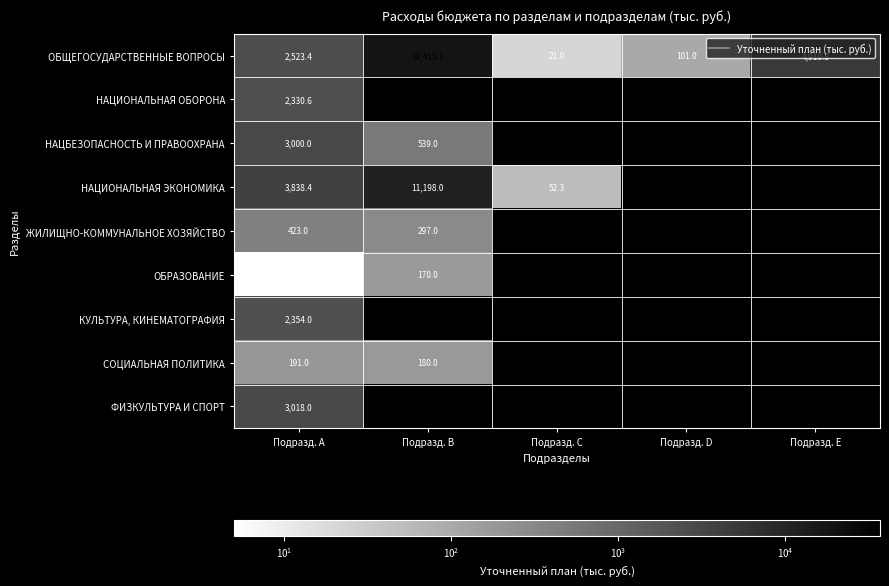

Is it true that НАЦИОНАЛЬНАЯ ЭКОНОМИКА equals 0.0 at Подразд. E?

True